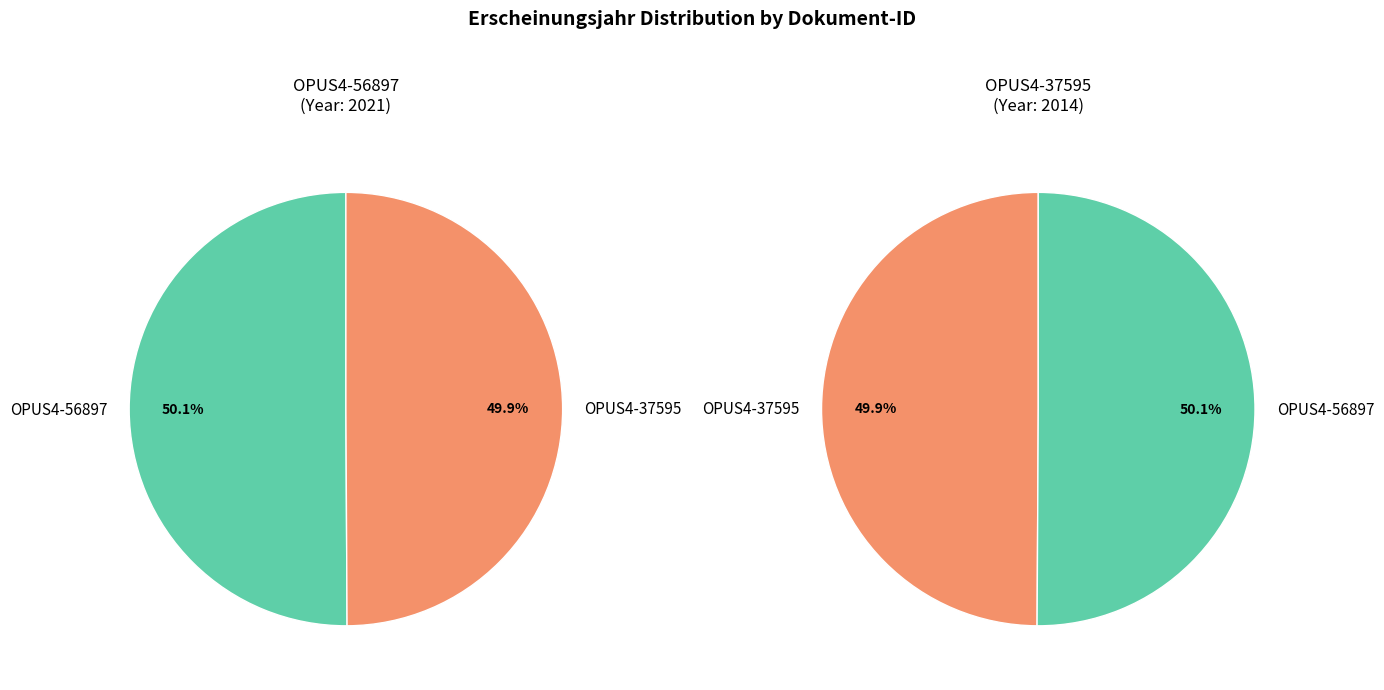

What is the change in value from OPUS4-56897 to OPUS4-37595?

-7